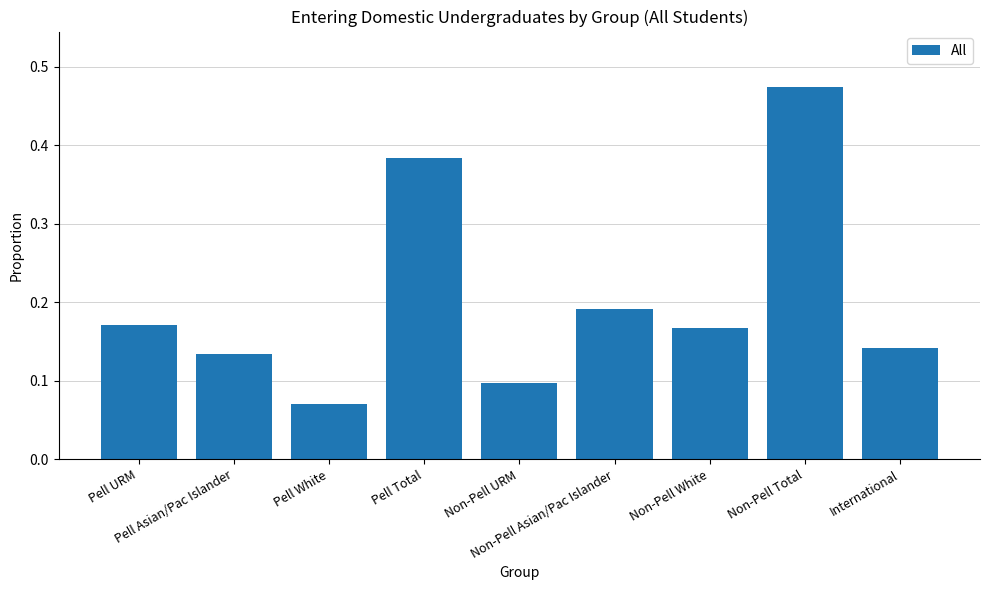

How many values are between 0 and 1?

9